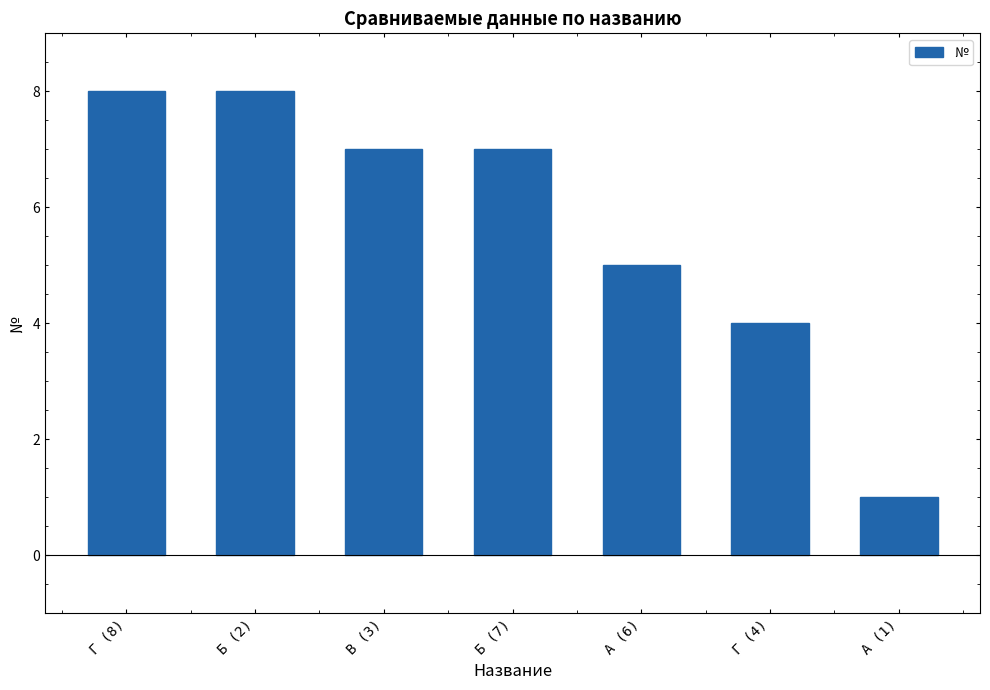

What is the ratio of the value at Г (4) to the value at В (3)?

0.6